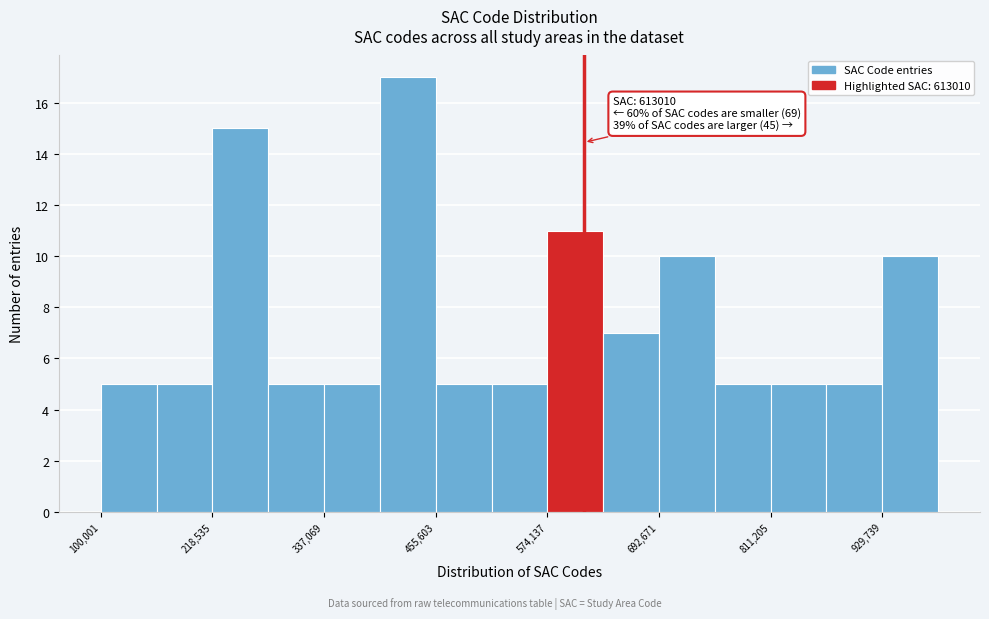

Around what value on the x-axis is the tallest bar? Give the approximate position of its centre, as read against the axis.

420000